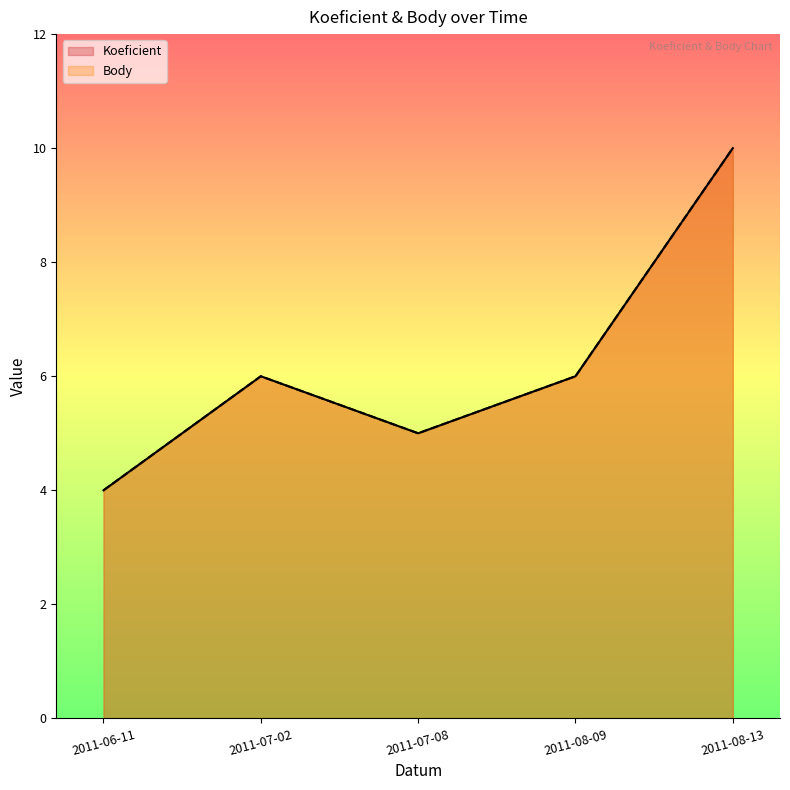

True or false: Body and Koeficient intersect in this chart.

False